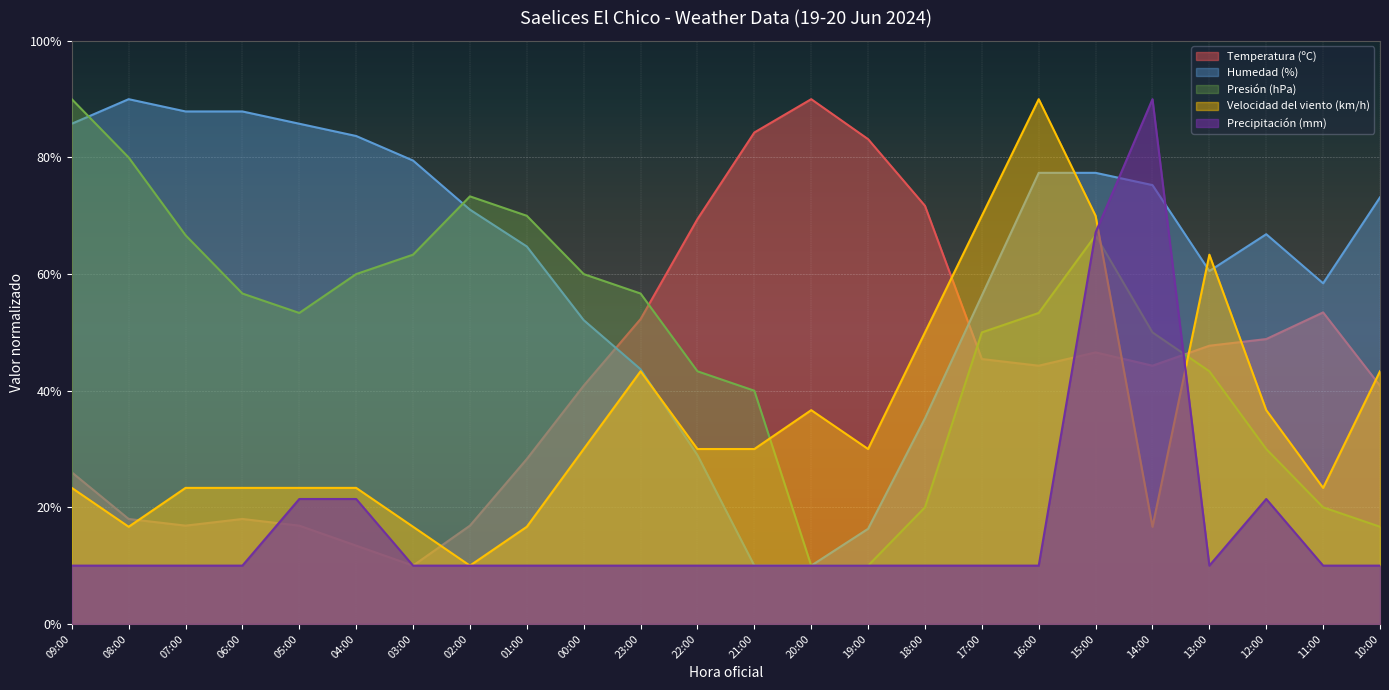

In Precipitación (mm), how many points are lower than both neighbors (excluding endpoints)?

1